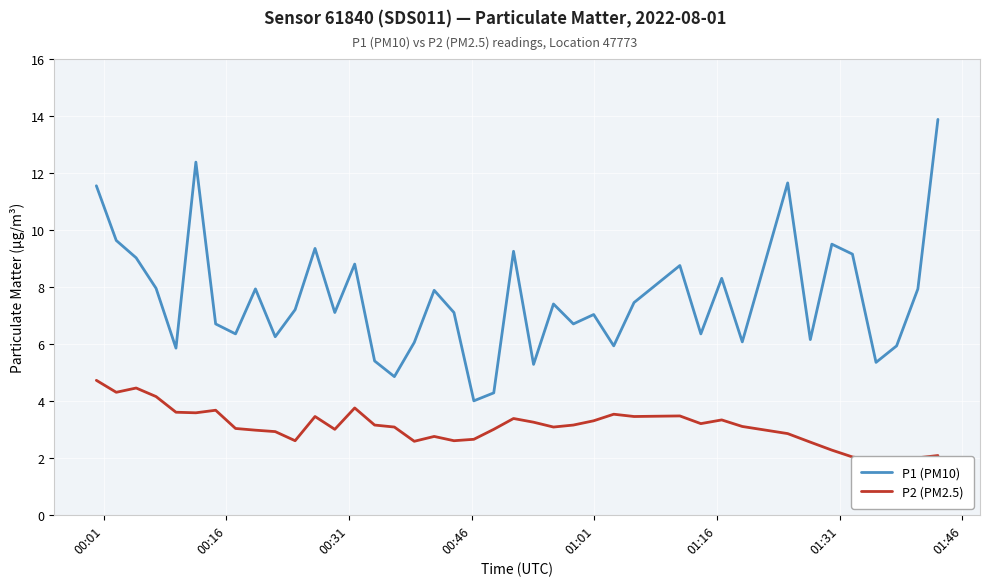

How many data points in P2 (PM2.5) are less than 3?

15